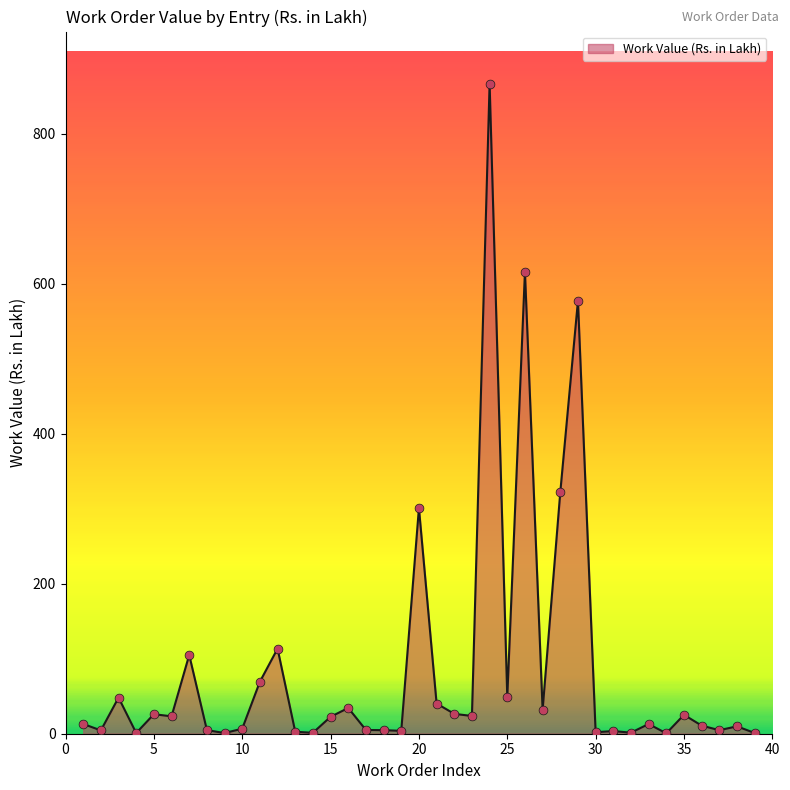

What is the greatest value displayed?

867.0